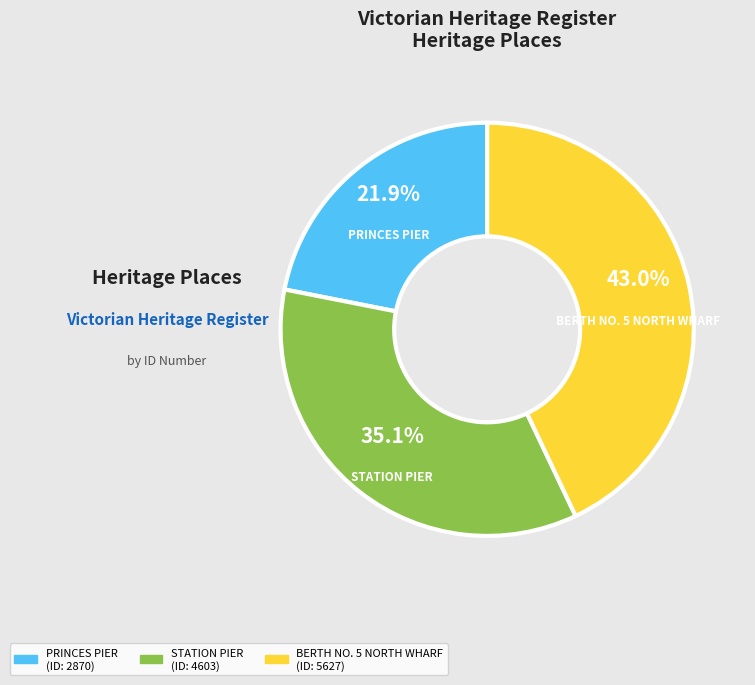

Is it true that STATION PIER is 35% of the pie?

True